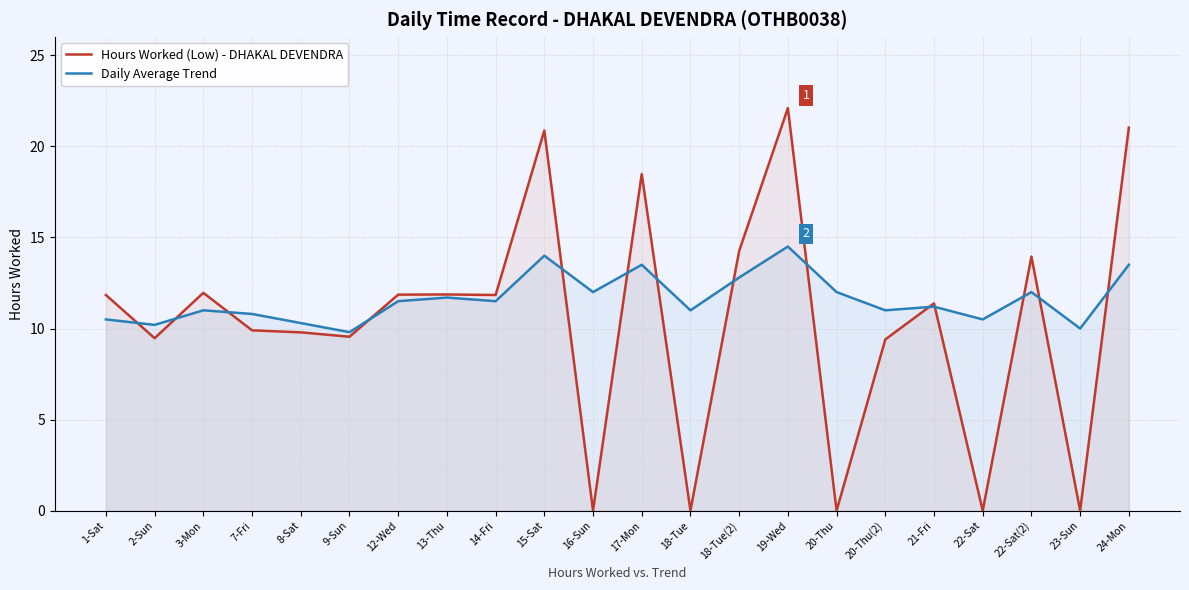

Where is the first local minimum for Daily Average Trend?

2-Sun